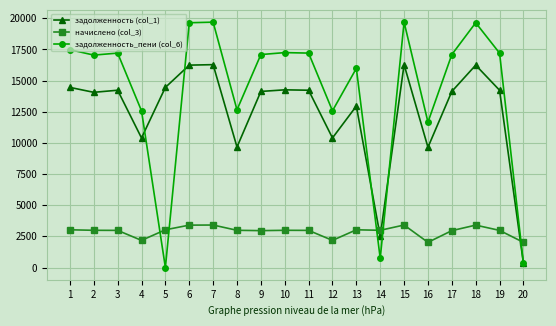

Is the value of задолженность (col_1) at 13 greater than the value of начислено (col_3) at 11?

Yes